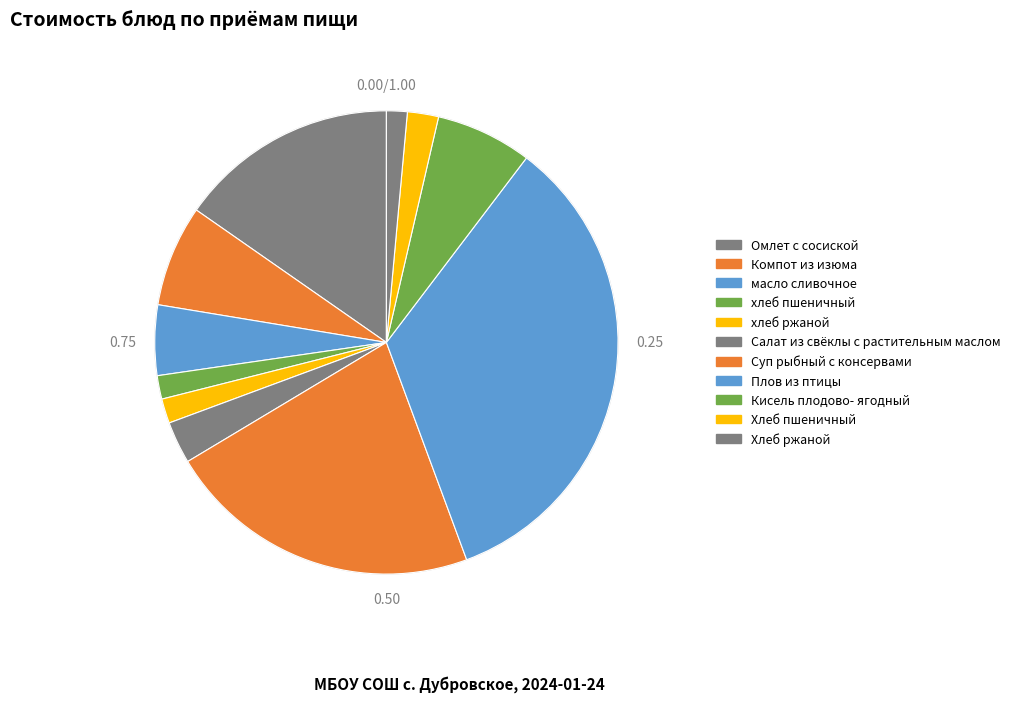

Combined, what portion of the pie is Суп рыбный с консервами and Салат из свёклы с растительным маслом?

25.0%